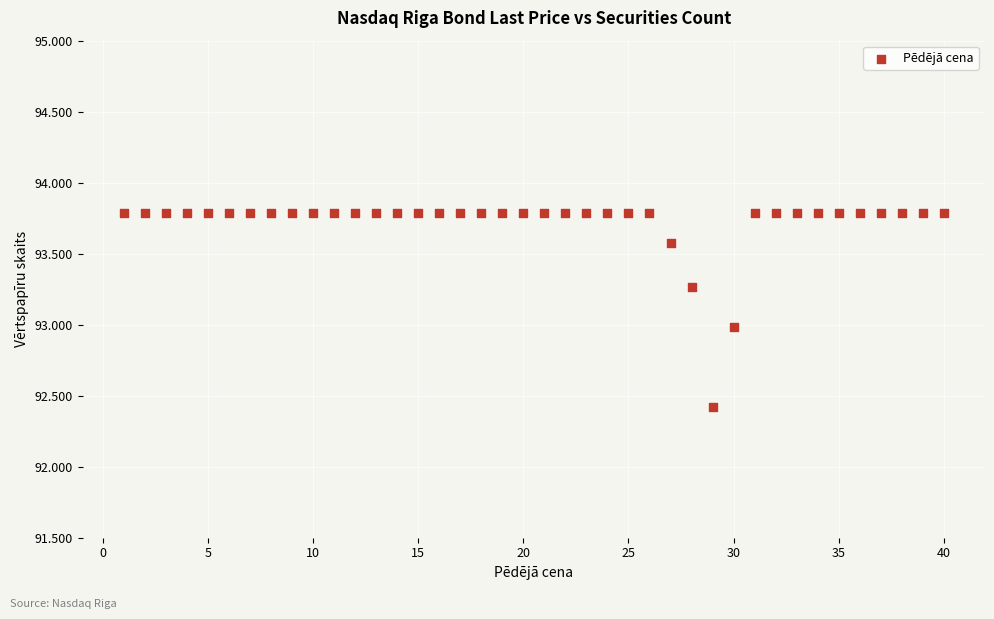

What is the range of Y values (max minus min)?

1.4